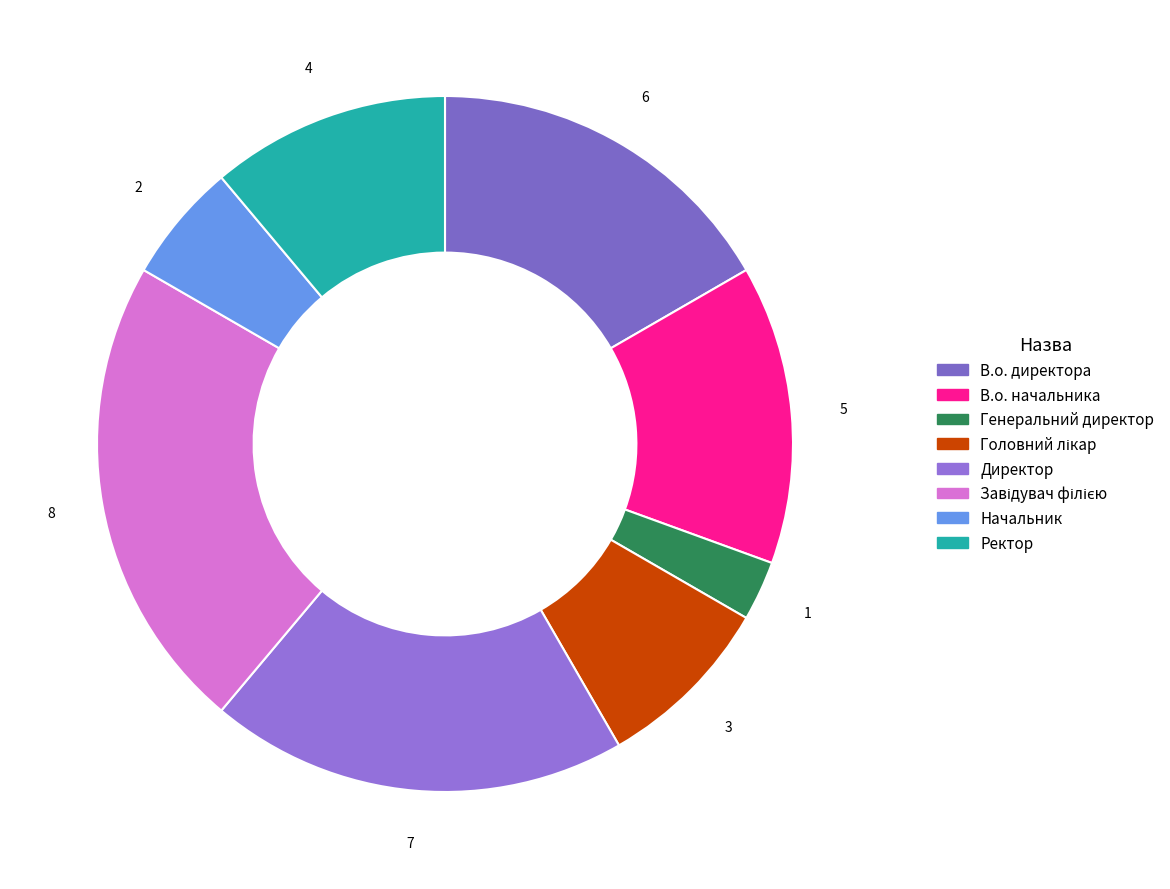

To the nearest percent, what is the combined percentage of Головний лікар and Директор?

28%